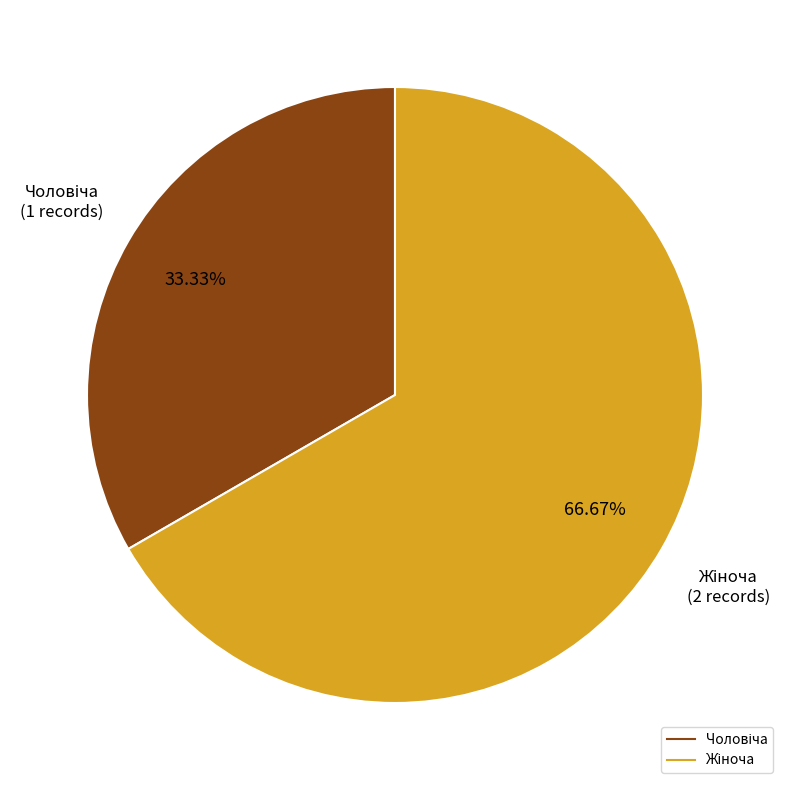

Is there any slice that represents more than half of the pie?

Yes